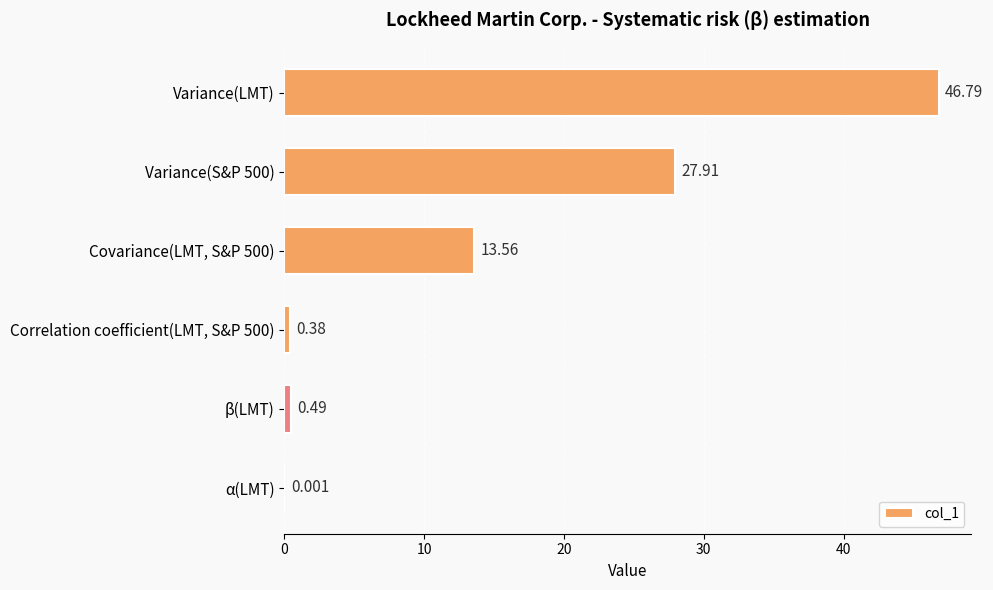

At which category does the chart reach its peak across all series?

Variance(LMT)